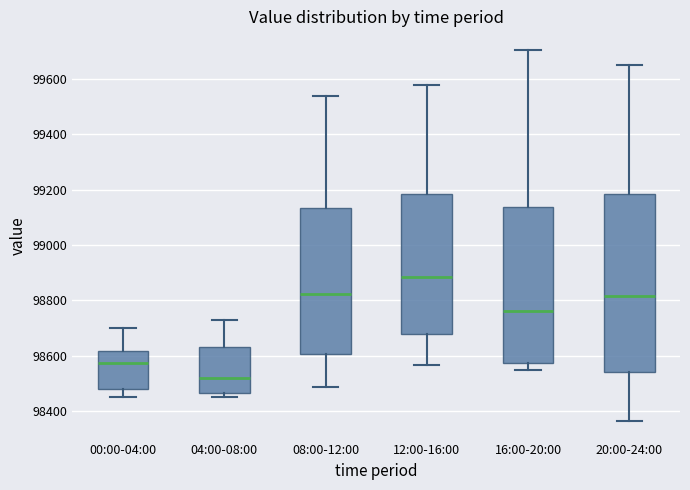

Which box is the tallest, from its lower edge to its upper edge?

20:00-24:00